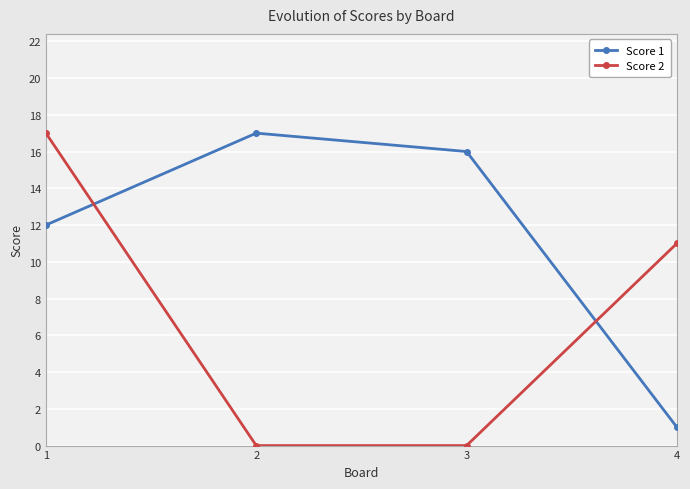

At which label is Score 1 closest to 9?

1